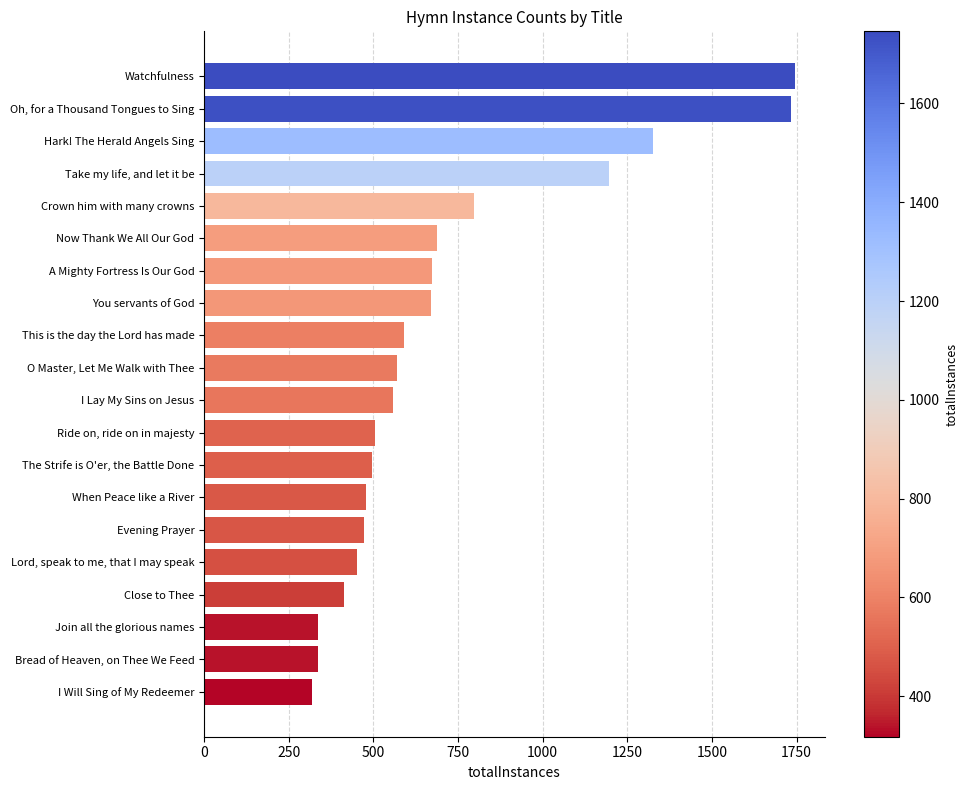

What is the minimum value shown in the chart?

318